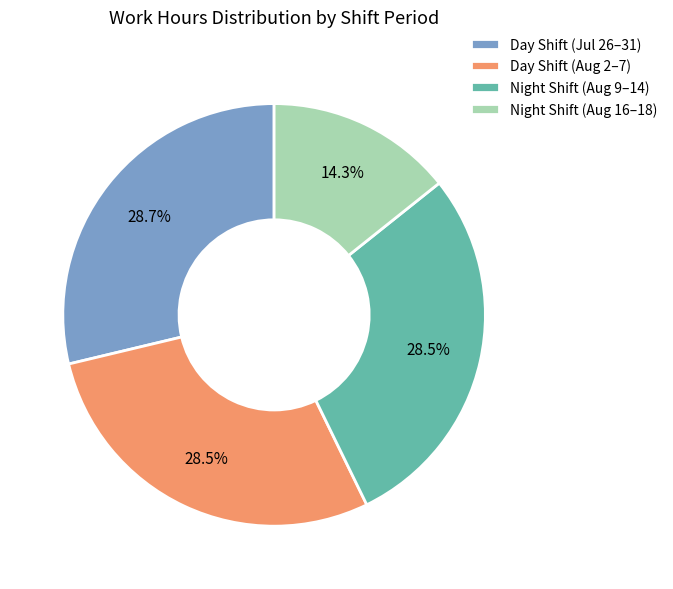

How many slices are in this pie chart?

4